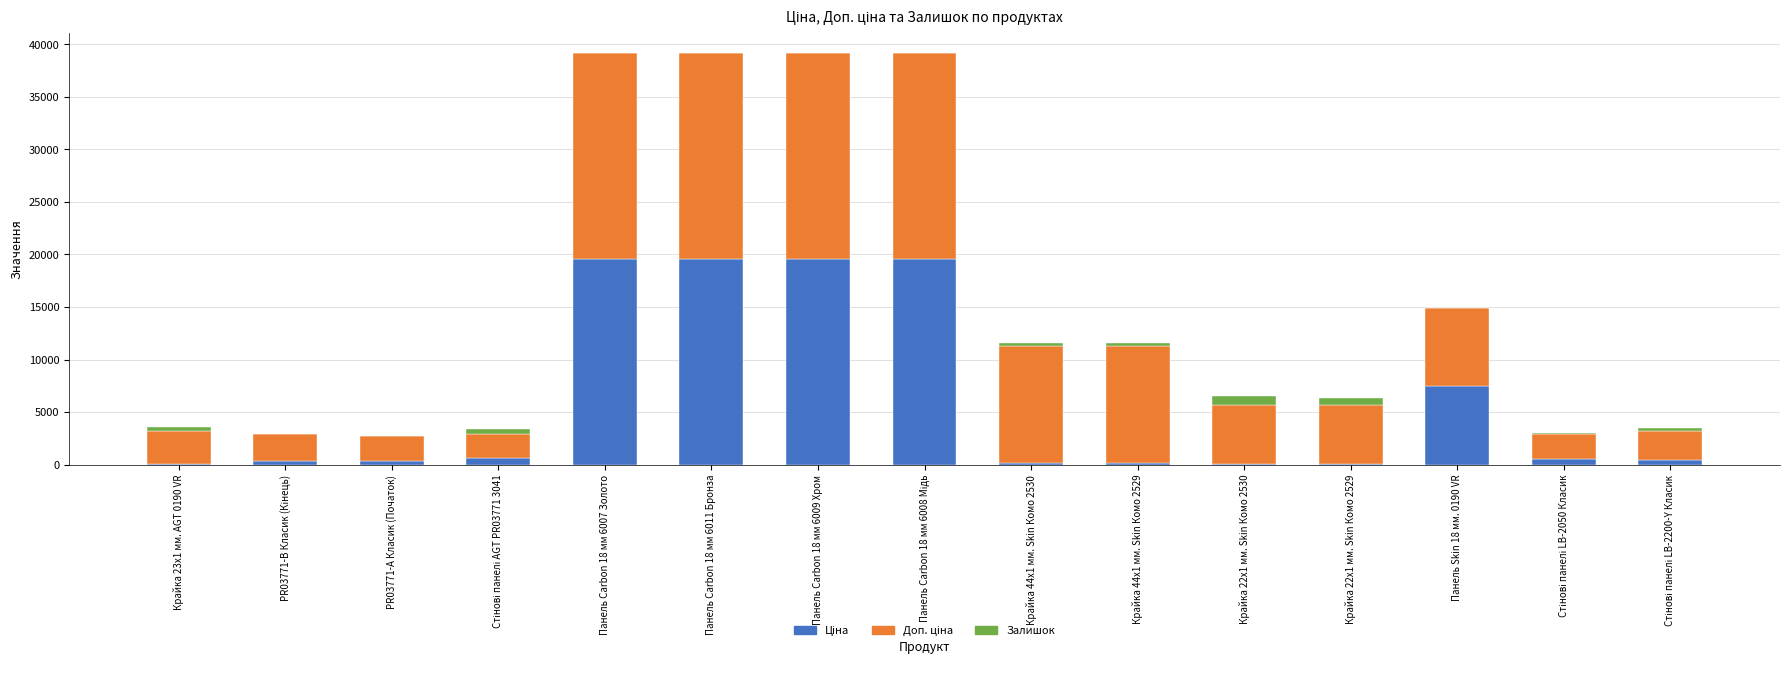

Are the bars grouped side by side (vs. stacked)?

No